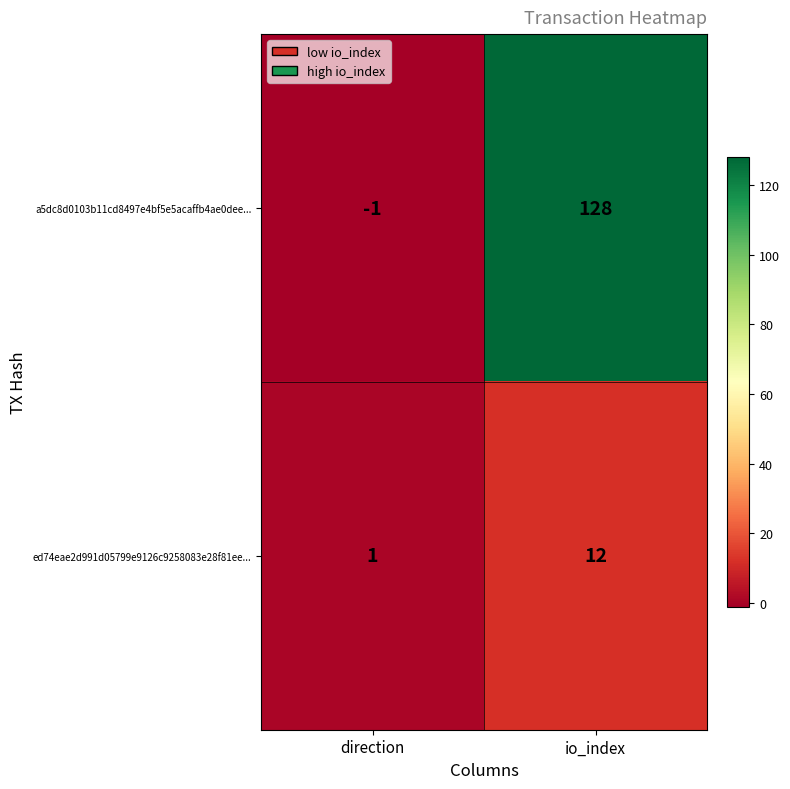

Where is a5dc8d0103b11cd8497e4bf5e5acaffb4ae0dee... nearest to the value 63?

direction